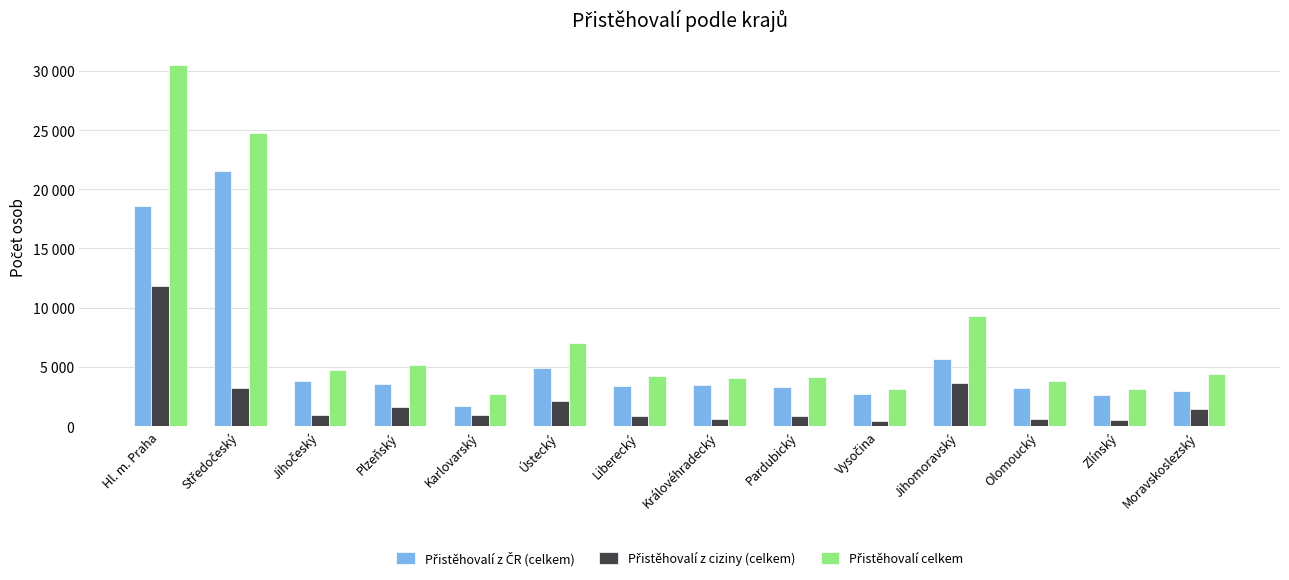

Does the chart contain any negative values?

No